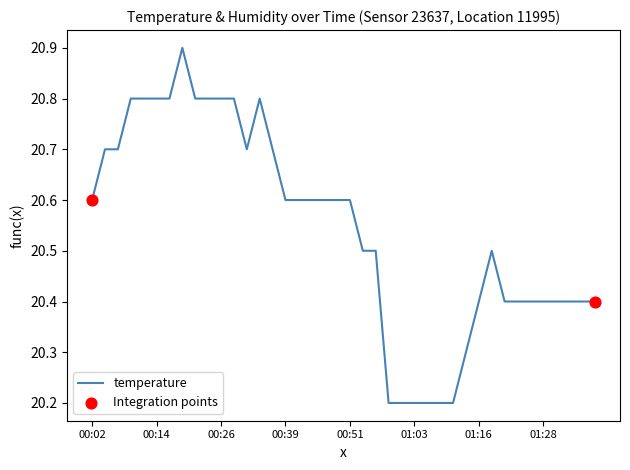

What is the smallest value displayed?

20.2